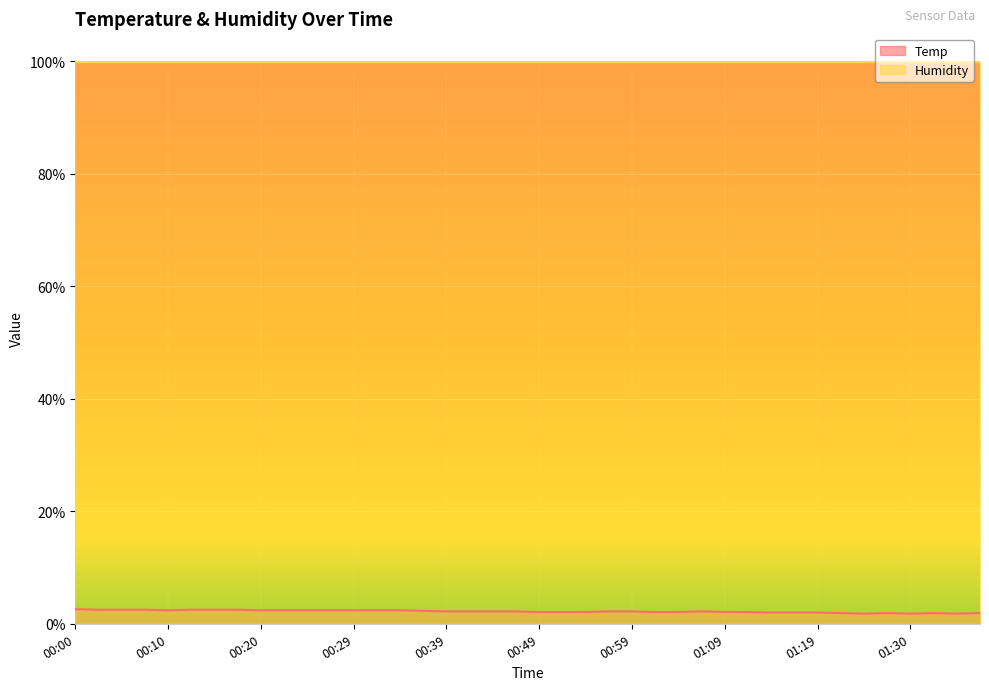

What is the smallest value displayed?

1.8